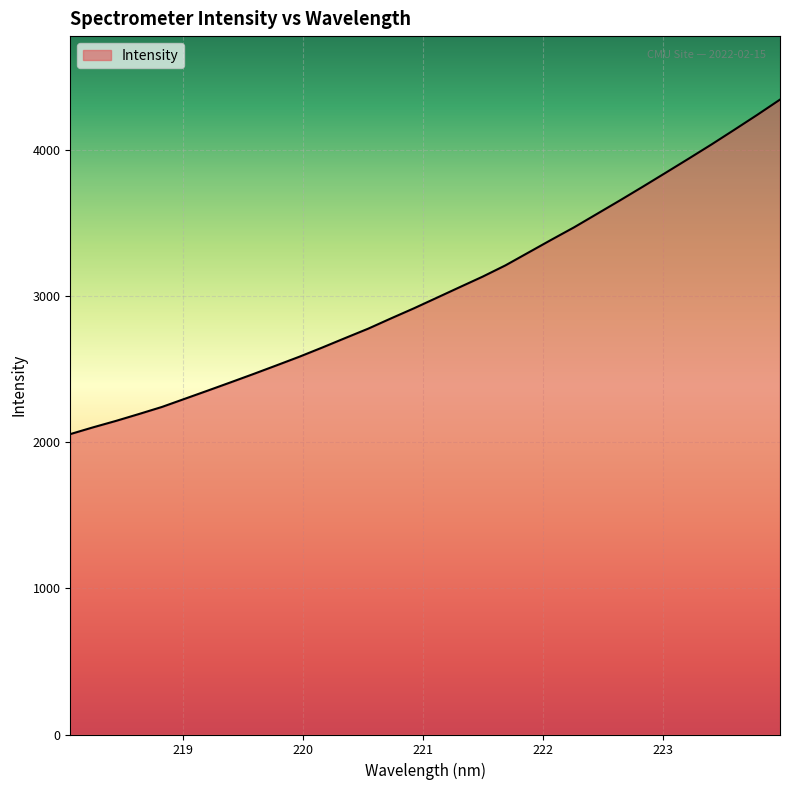

What is the average value?

3042.5